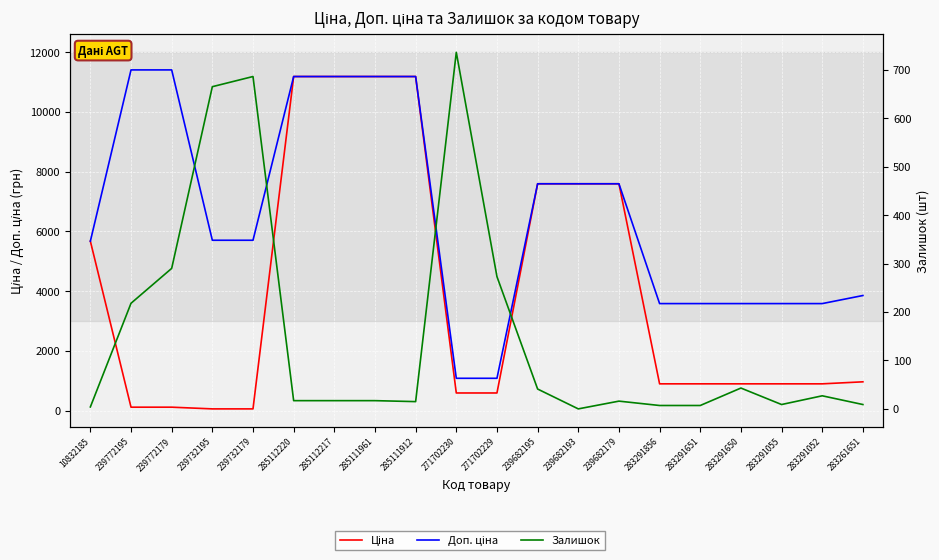

What position from the right is 10832185?

20